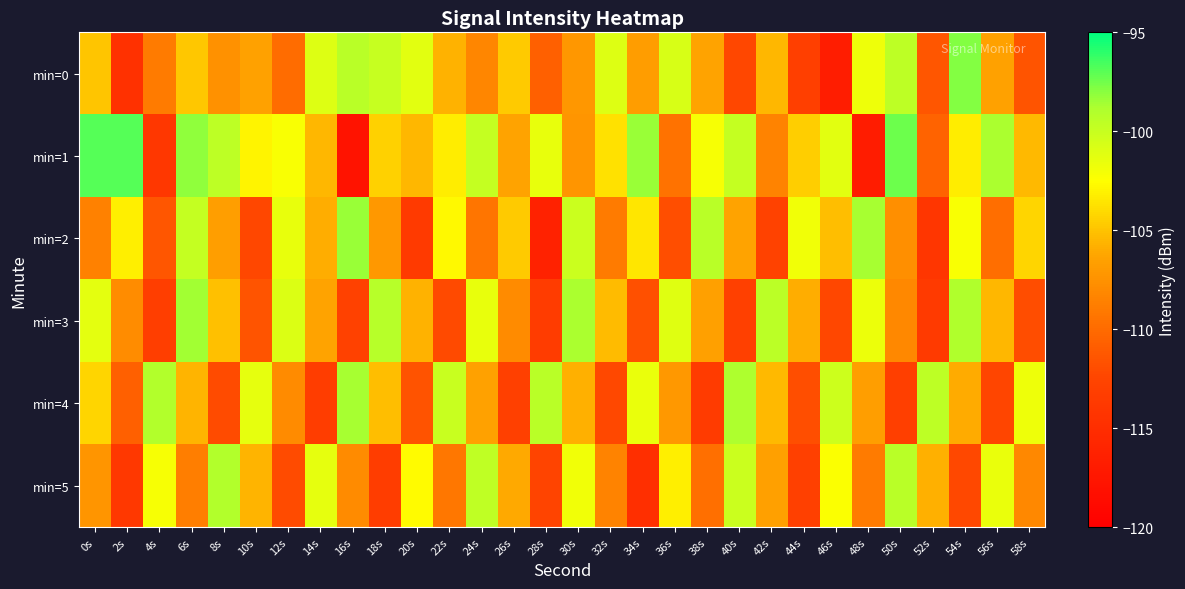

At 56s, list the series in order from smallest to largest.

min=4, min=2, min=0, min=3, min=5, min=1